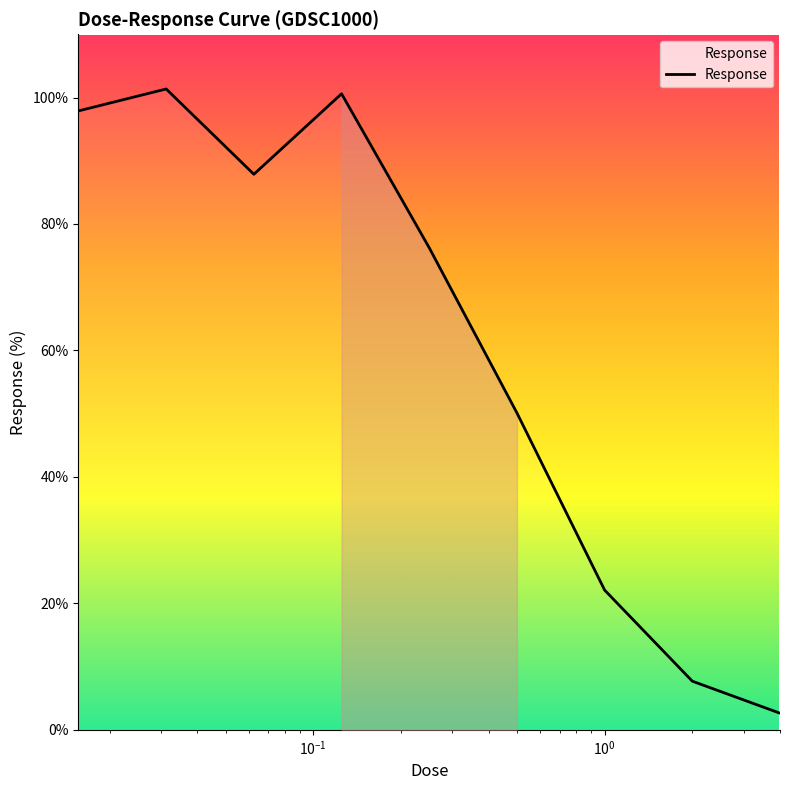

Reading right to left, transcribe all the data shown in this chart.

2.6	7.7	22.1	50.1	76.2	100.6	87.9	101.4	97.9